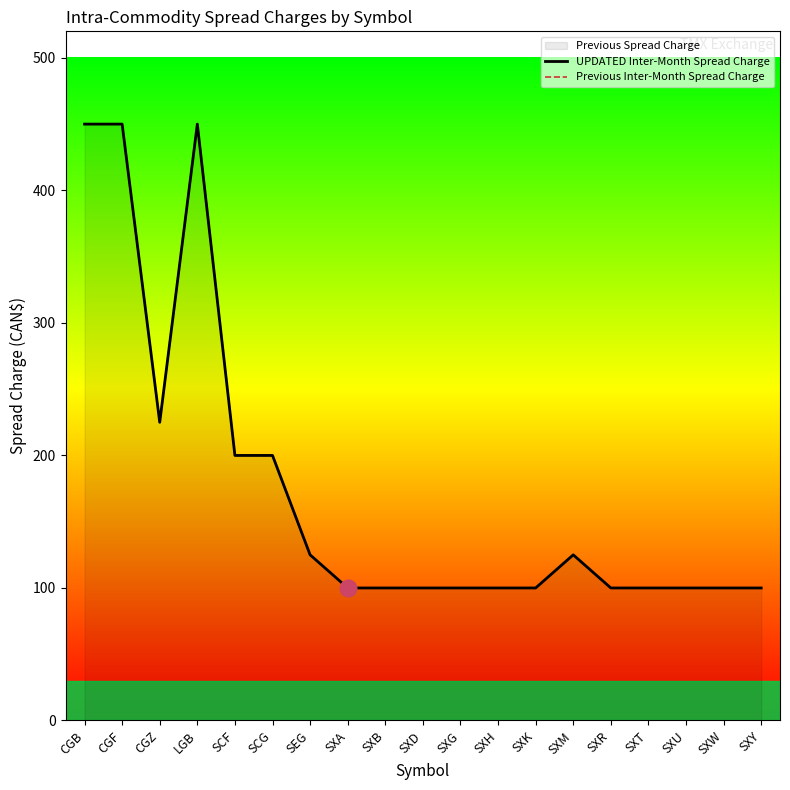

Reading left to right, what are all the values shown in this chart?

UPDATED Inter-Month Spread Charge: CGB=450	CGF=450	CGZ=225	LGB=450	SCF=200	SCG=200	SEG=125	SXA=100	SXB=100	SXD=100	SXG=100	SXH=100	SXK=100	SXM=125	SXR=100	SXT=100	SXU=100	SXW=100	SXY=100
Previous Inter-Month Spread Charge: CGB=450	CGF=450	CGZ=225	LGB=450	SCF=200	SCG=200	SEG=125	SXA=100	SXB=100	SXD=100	SXG=100	SXH=100	SXK=100	SXM=125	SXR=100	SXT=100	SXU=100	SXW=100	SXY=100